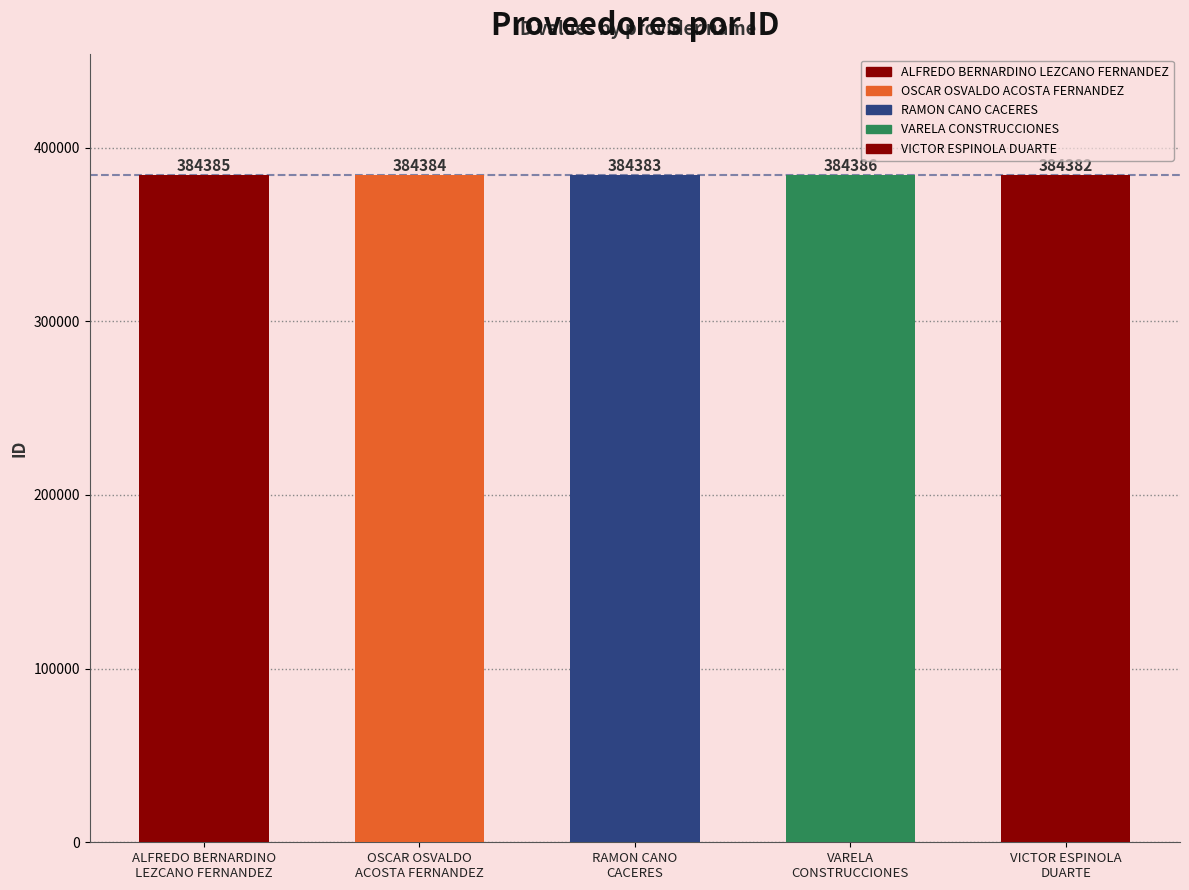

Reading left to right, list all the values displayed in this chart.

ALFREDO BERNARDINO
LEZCANO FERNANDEZ=384385	OSCAR OSVALDO
ACOSTA FERNANDEZ=384384	RAMON CANO
CACERES=384383	VARELA
CONSTRUCCIONES=384386	VICTOR ESPINOLA
DUARTE=384382